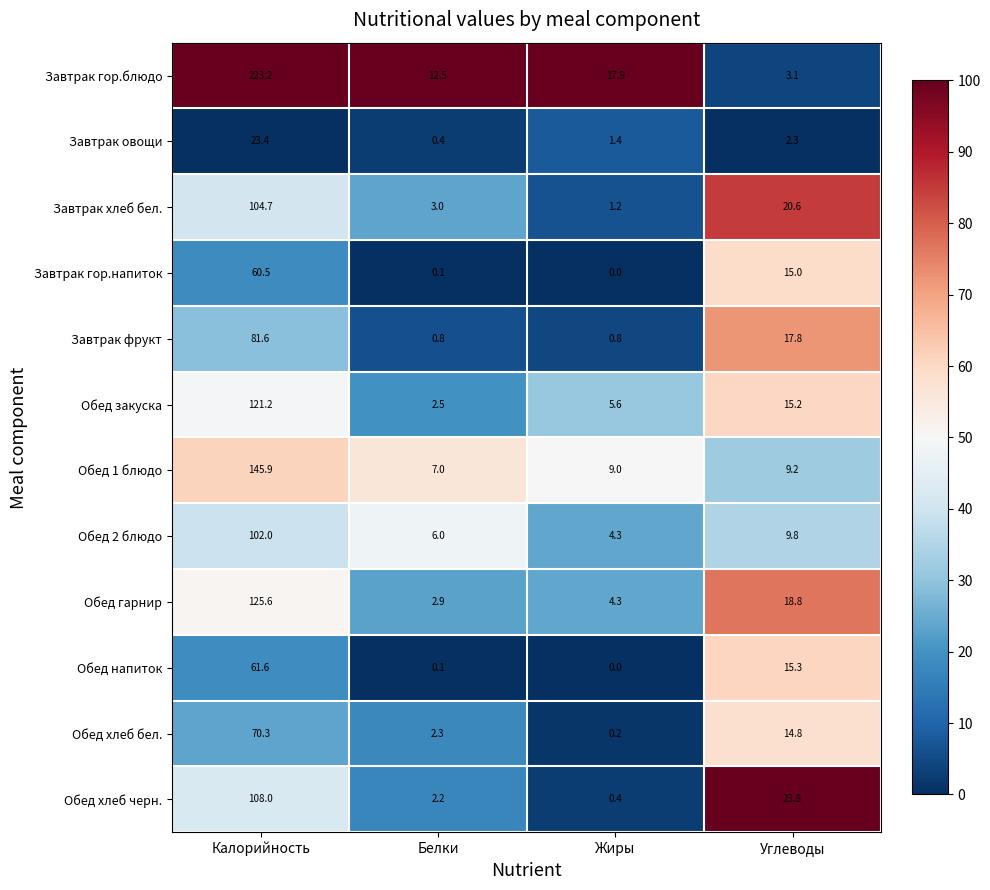

What is the difference between the maximum and minimum values in the Завтрак овощи series?

23.0